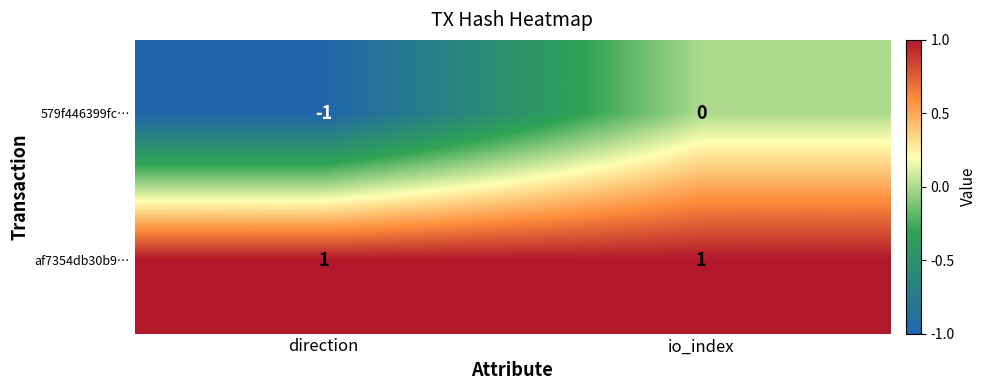

Which series has the widest spread of values?

579f446399fc…